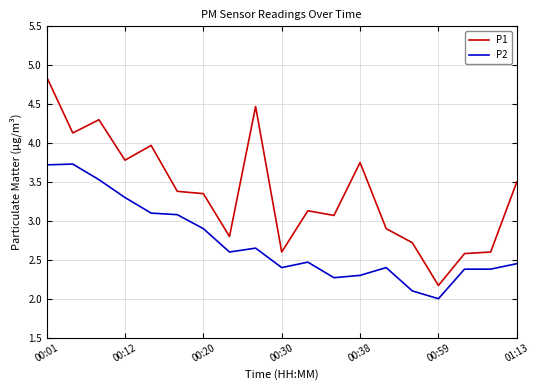

Which series has the widest spread of values?

P1